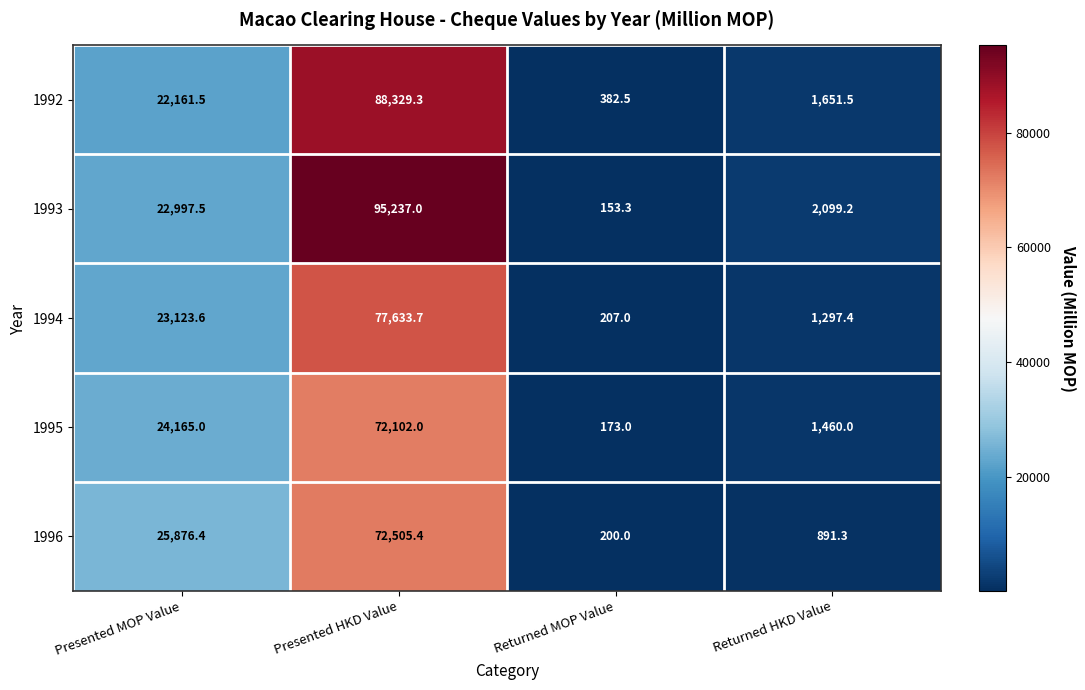

What is the average value of the 1995 series?

24475.0